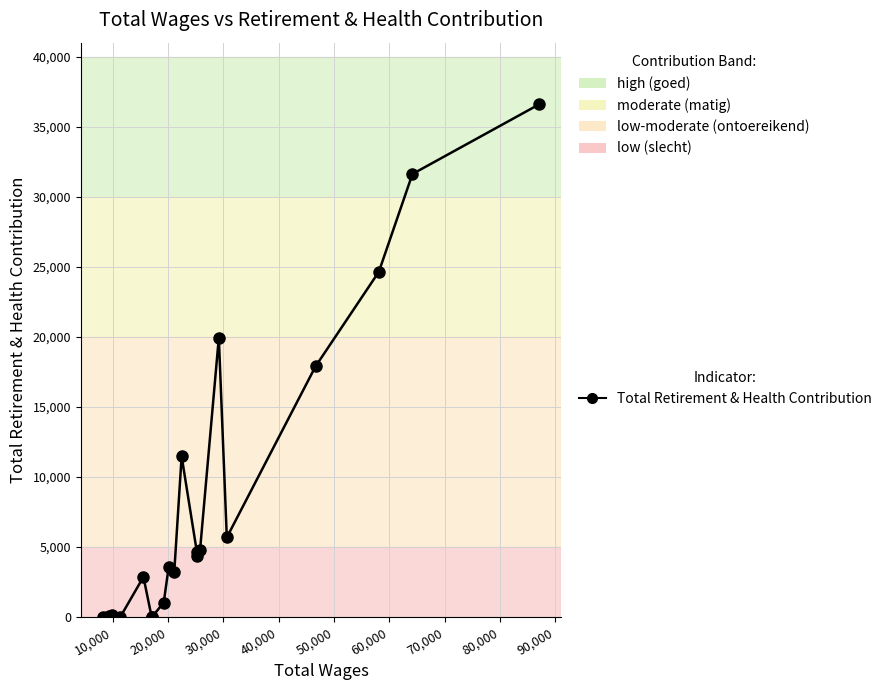

What is the maximum value shown in the chart?

36600